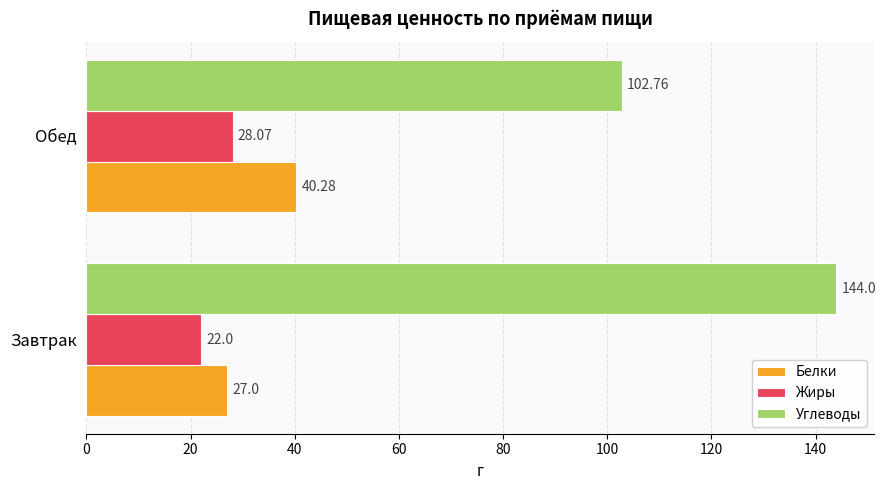

Is the value of Жиры at Обед greater than the value of Белки at Обед?

No